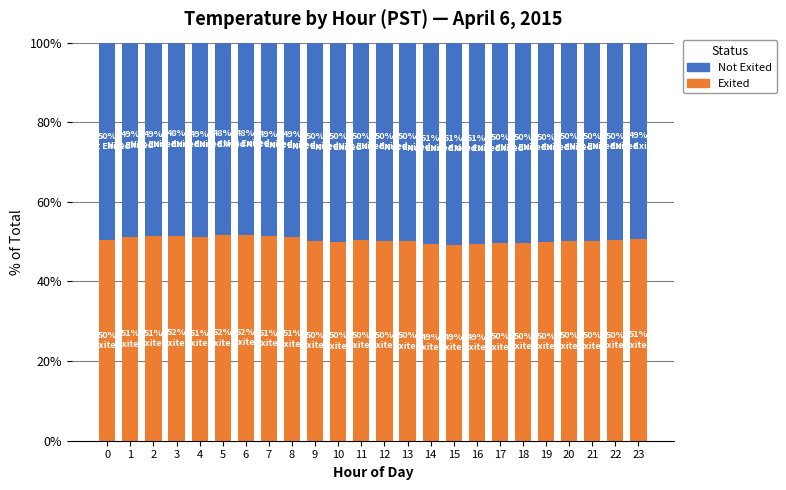

Is it true that Exited equals 50.6 at 23?

True